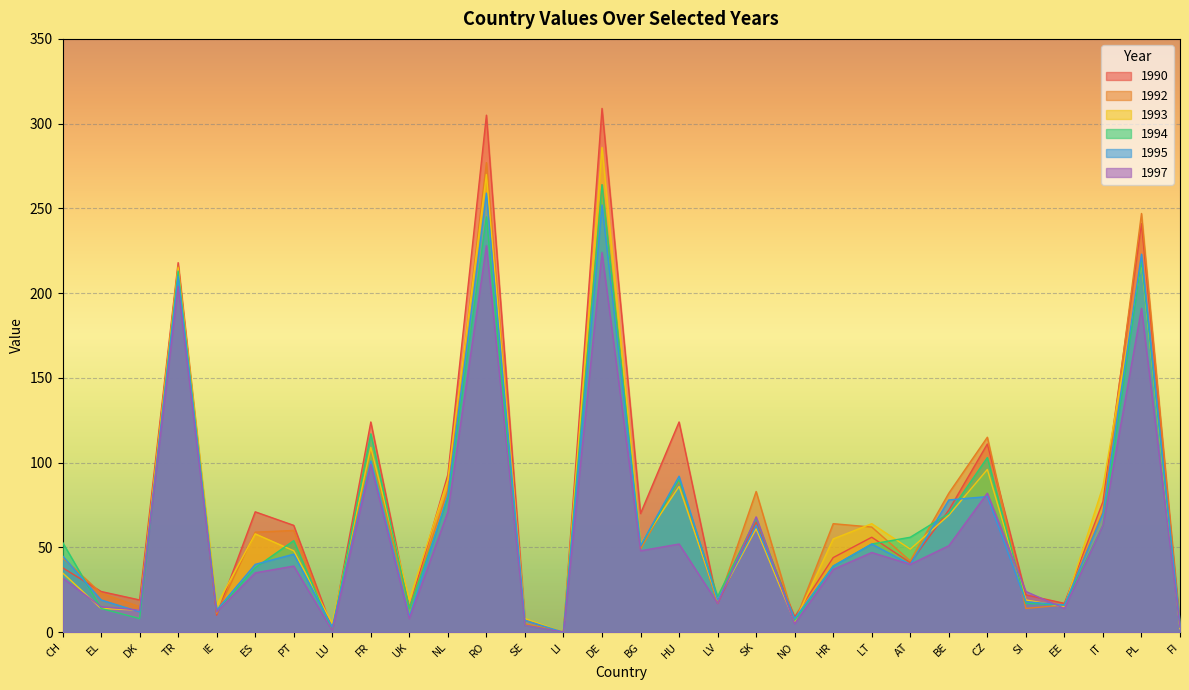

Is it true that 1992 equals 23 at EL?

True